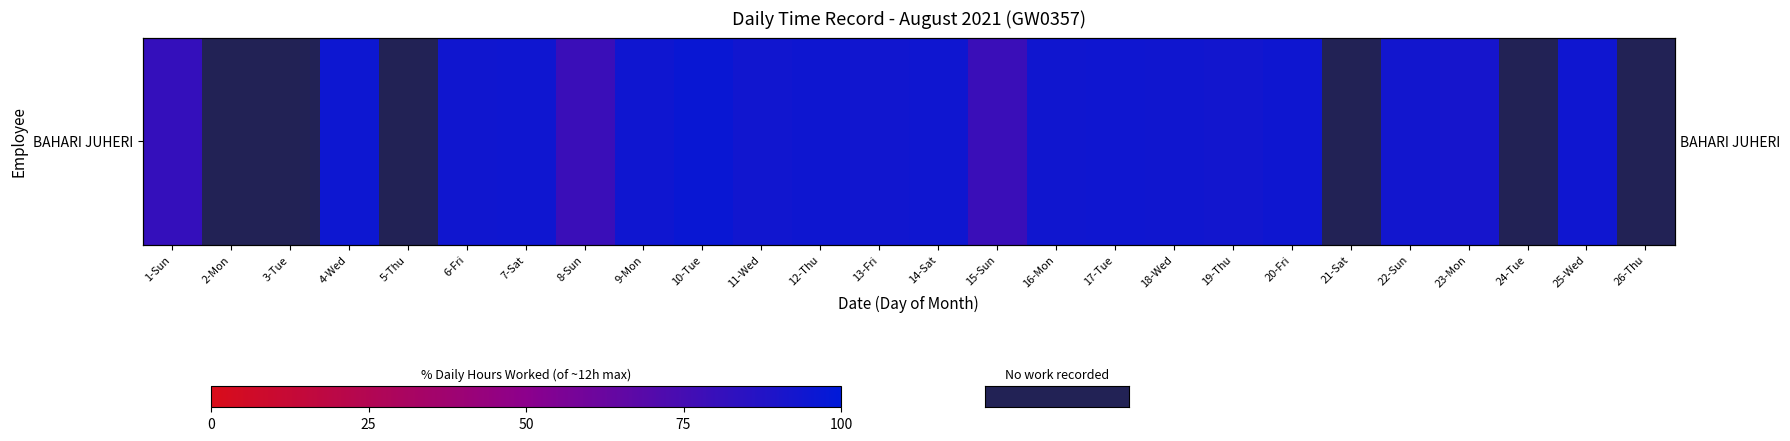

Approximately how many times larger is the value at 22-Sun compared to 10-Tue?

1.0